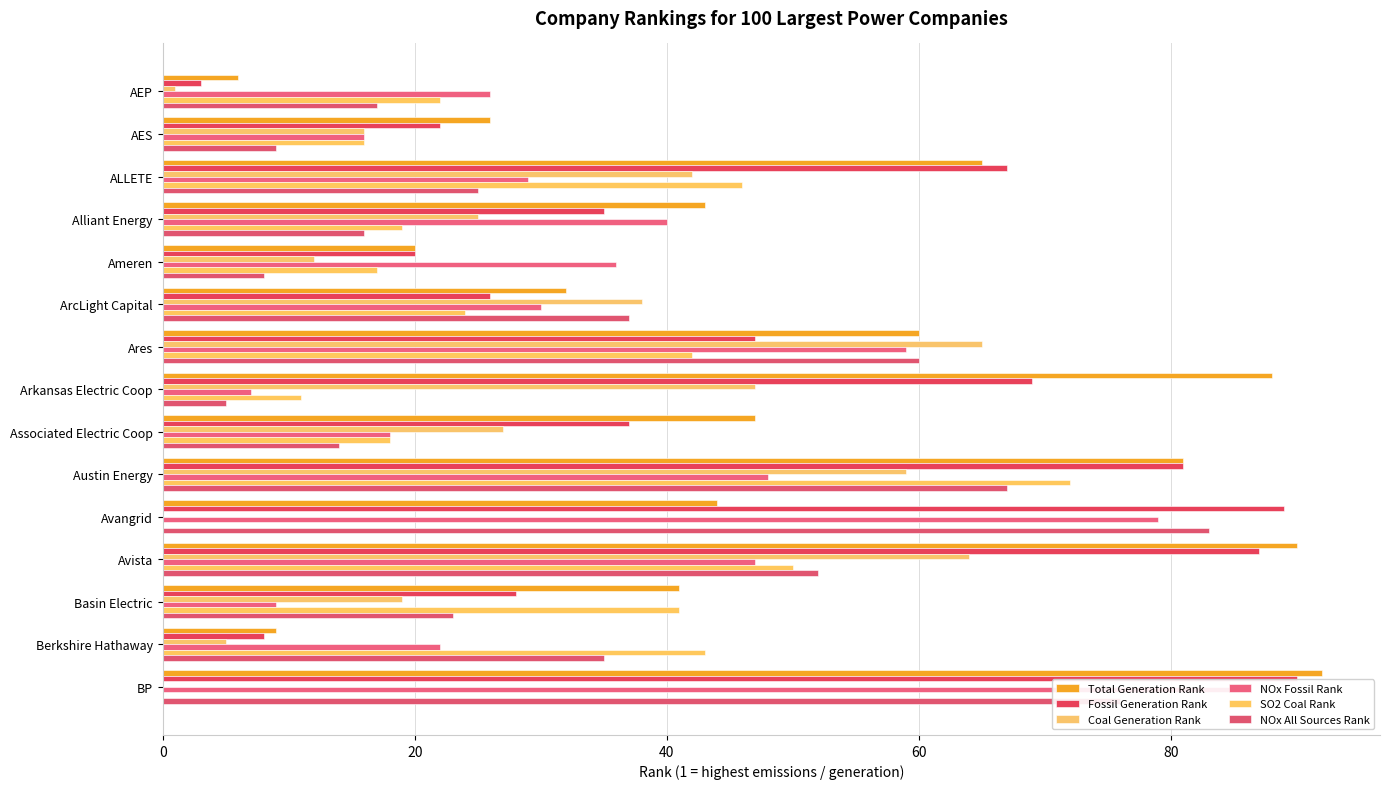

What is the difference between the second highest and minimum values in the Total Generation Rank series?

84